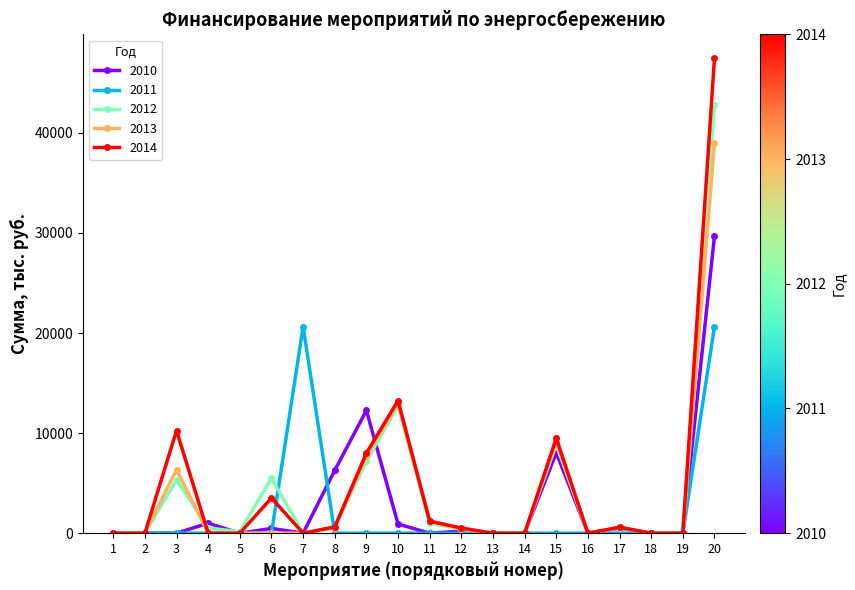

At which label is 2010 closest to 14850?

9